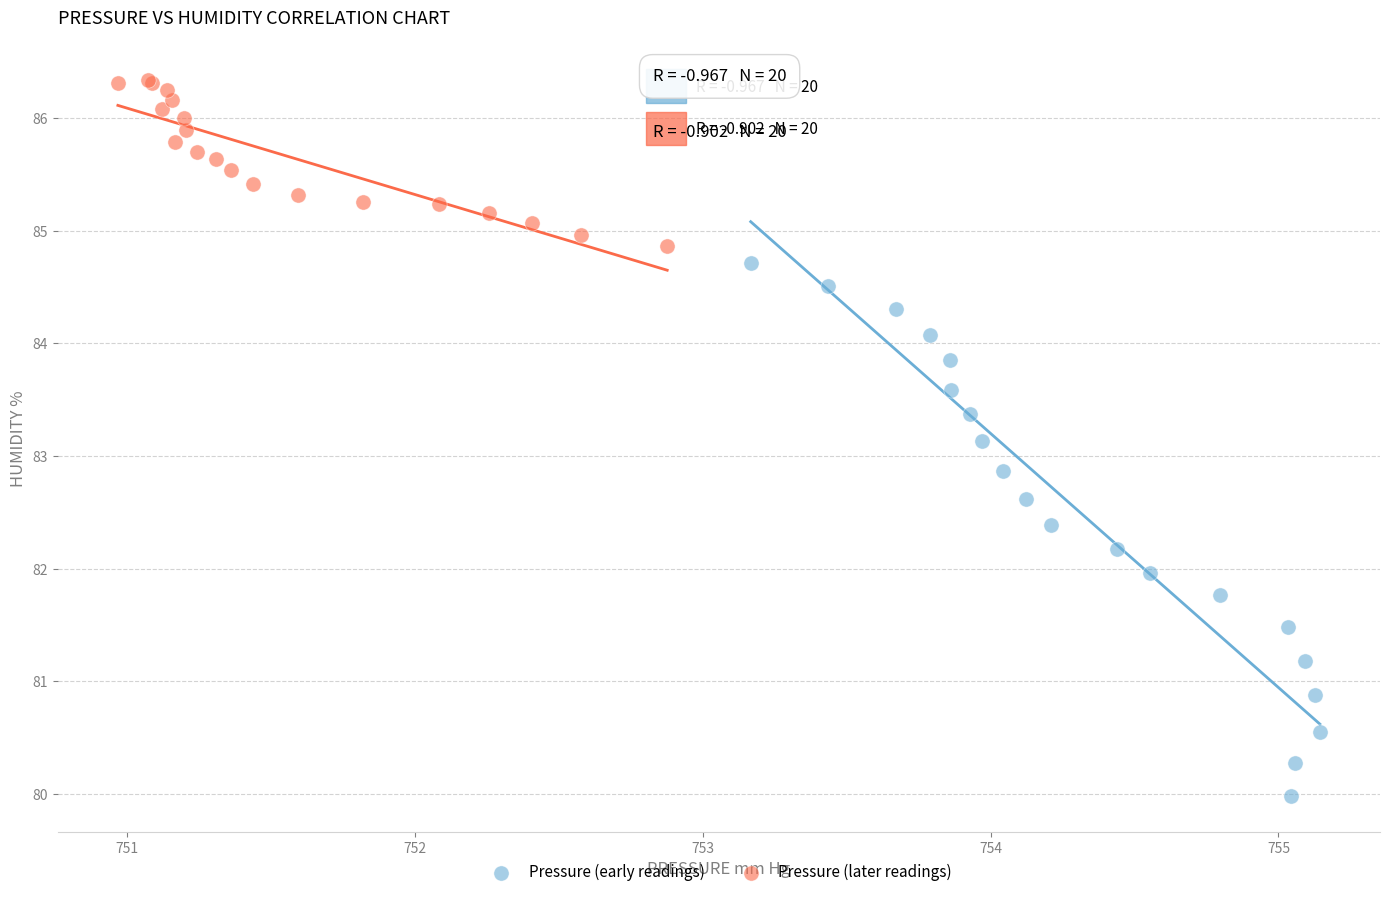

Which series has the largest Y range (max minus min)?

Pressure (early readings)